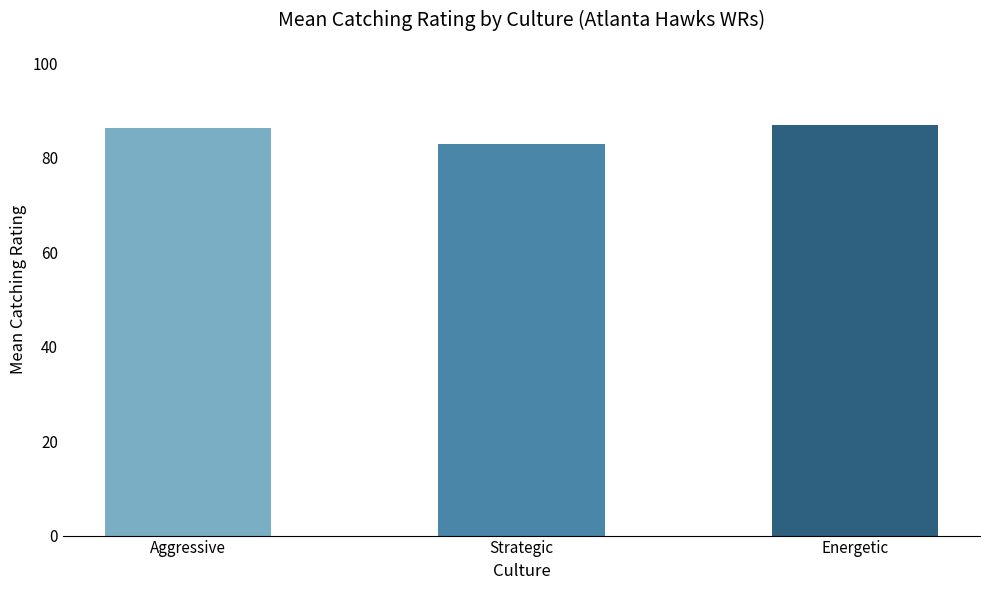

What is the approximate value at Aggressive?

86.3